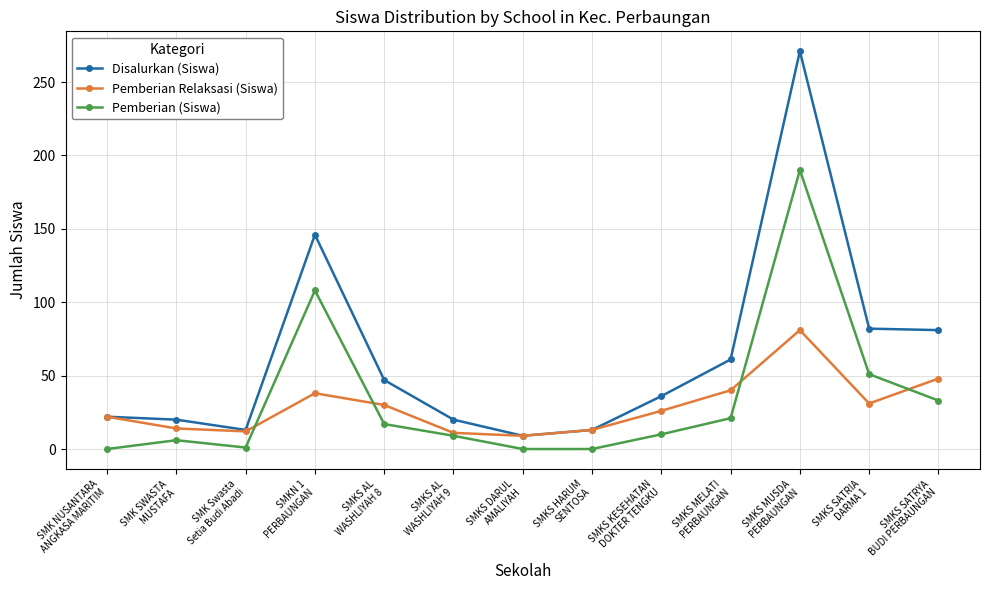

True or false: Pemberian Relaksasi (Siswa) has more than 1 points higher than both neighbors.

True